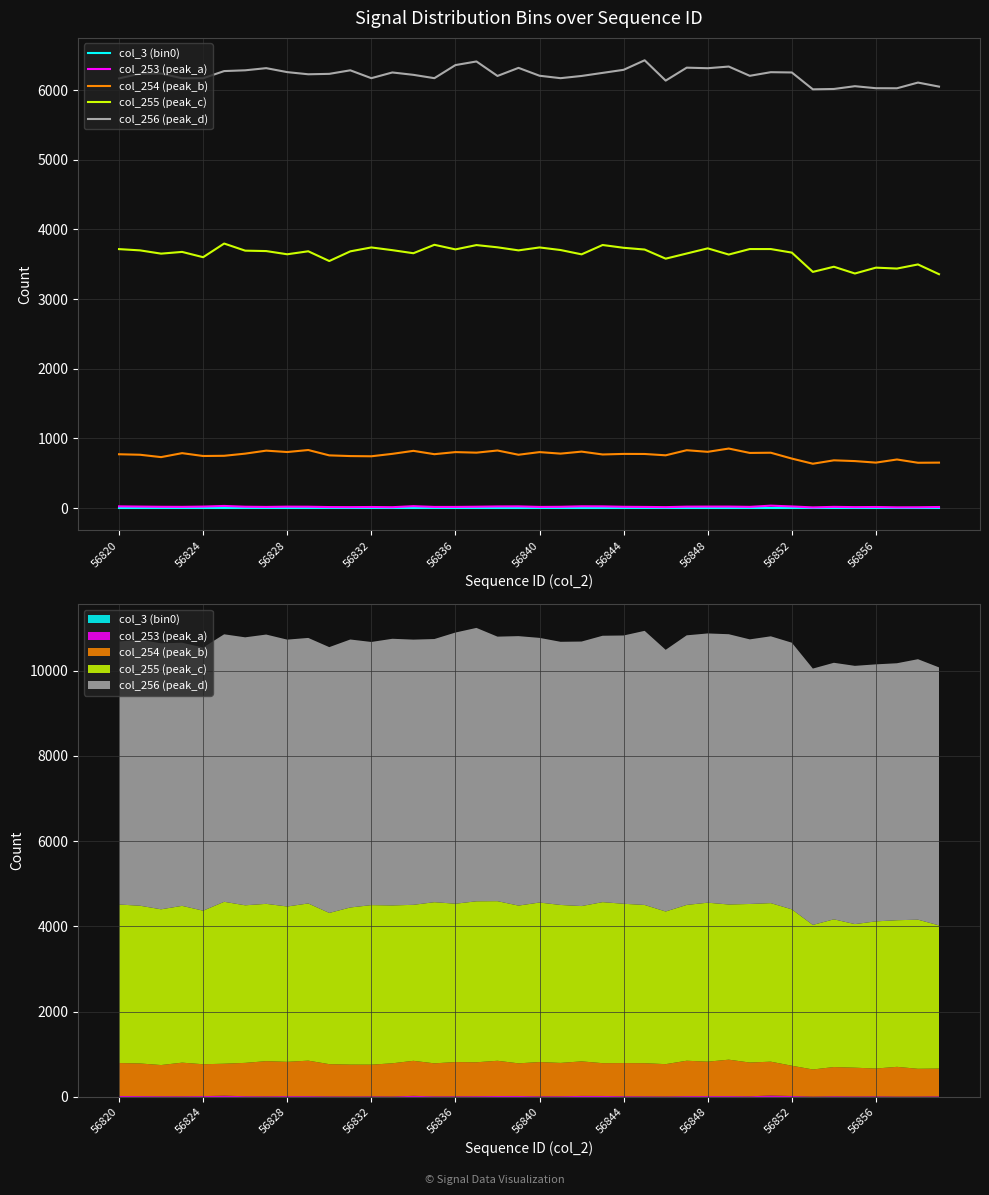

Does the chart have visible grid lines?

Yes